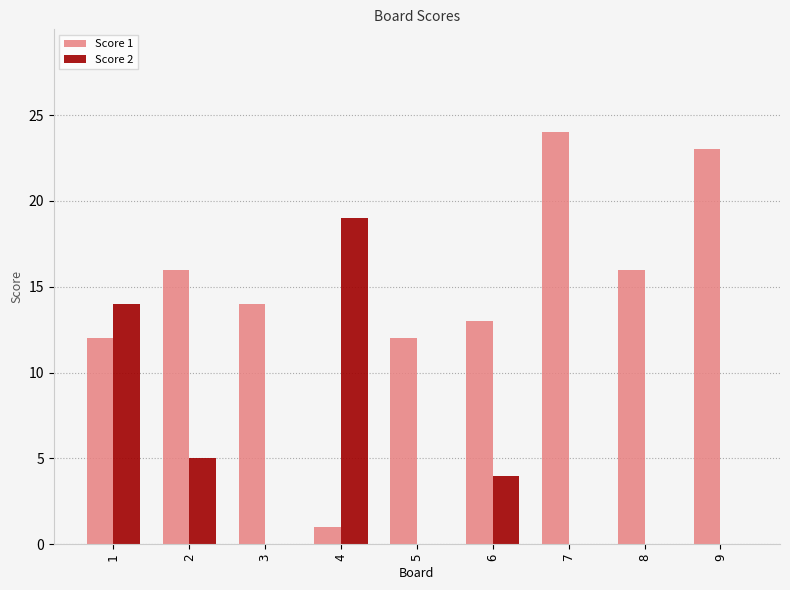

How many groups of bars are there?

9